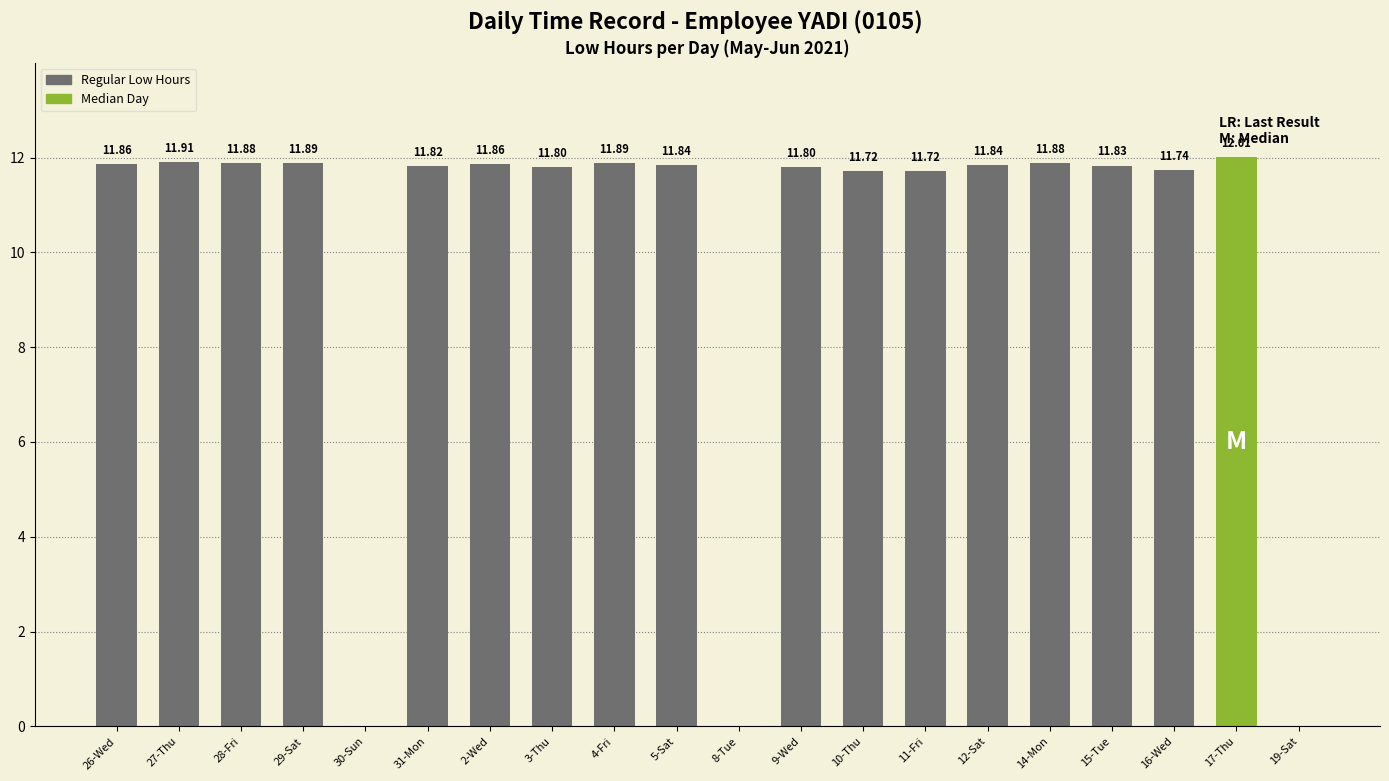

Reading left to right, what are all the values shown in this chart?

11.9	11.9	11.9	11.9	0.0	11.8	11.9	11.8	11.9	11.8	0.0	11.8	11.7	11.7	11.8	11.9	11.8	11.7	12.0	0.0